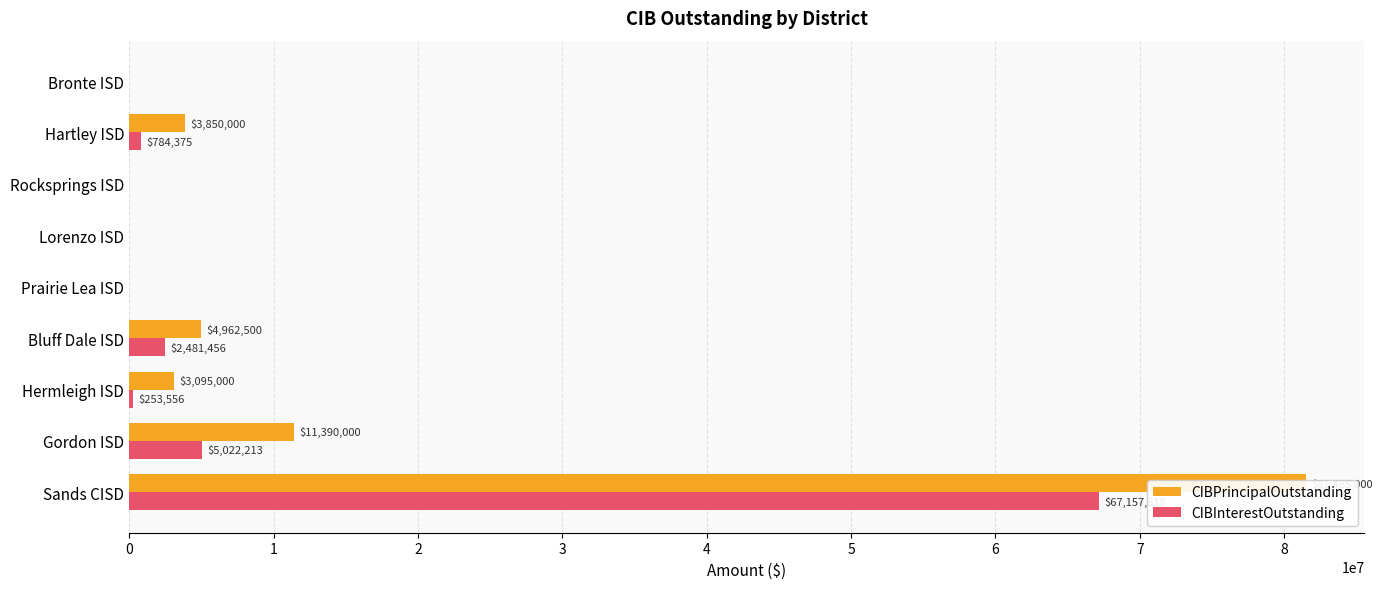

Which has a higher value, 1 or 8?

1